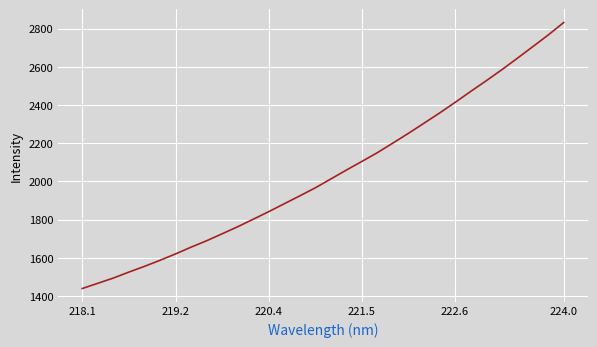

What is the maximum value shown in the chart?

2831.8